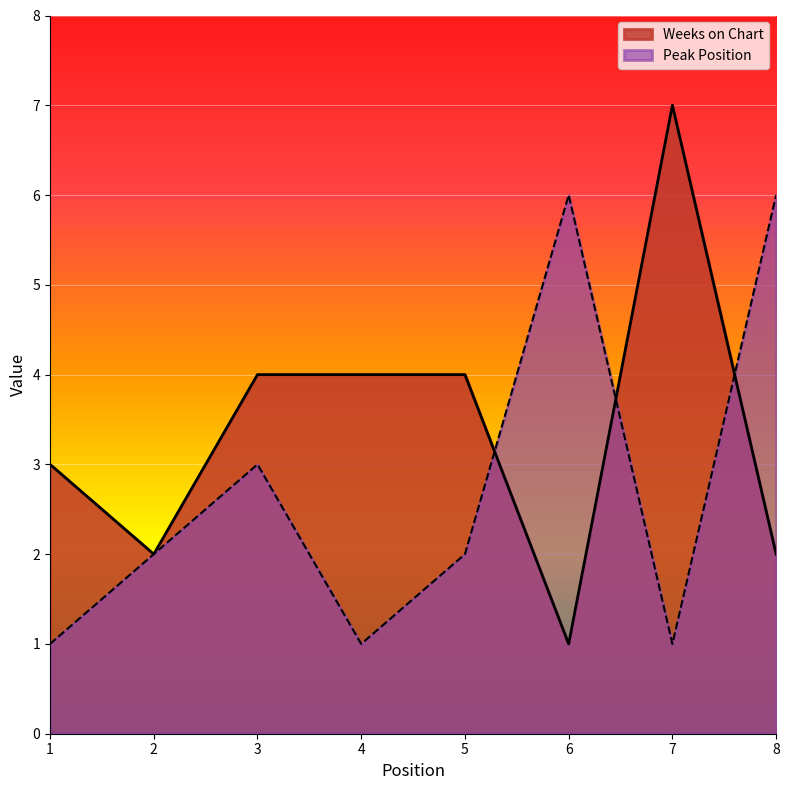

Reading left to right, extract all data points from this chart.

Weeks on Chart: 3	2	4	4	4	1	7	2
Peak Position: 1	2	3	1	2	6	1	6